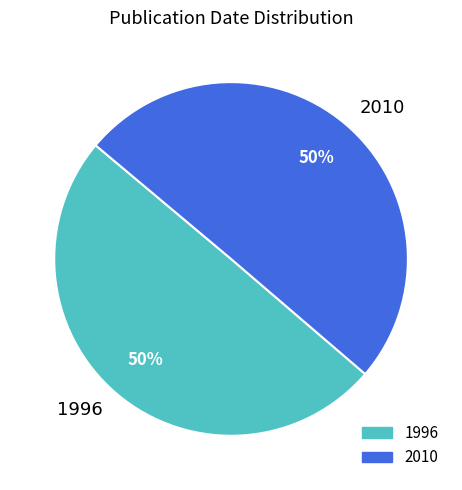

To the nearest percent, what portion does 2010 represent?

50%